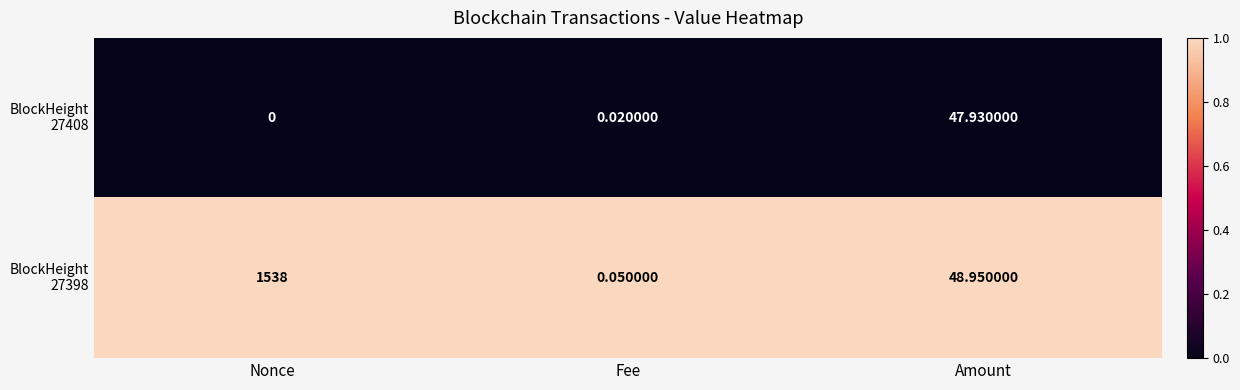

At which category is the sum across all series the highest?

Nonce